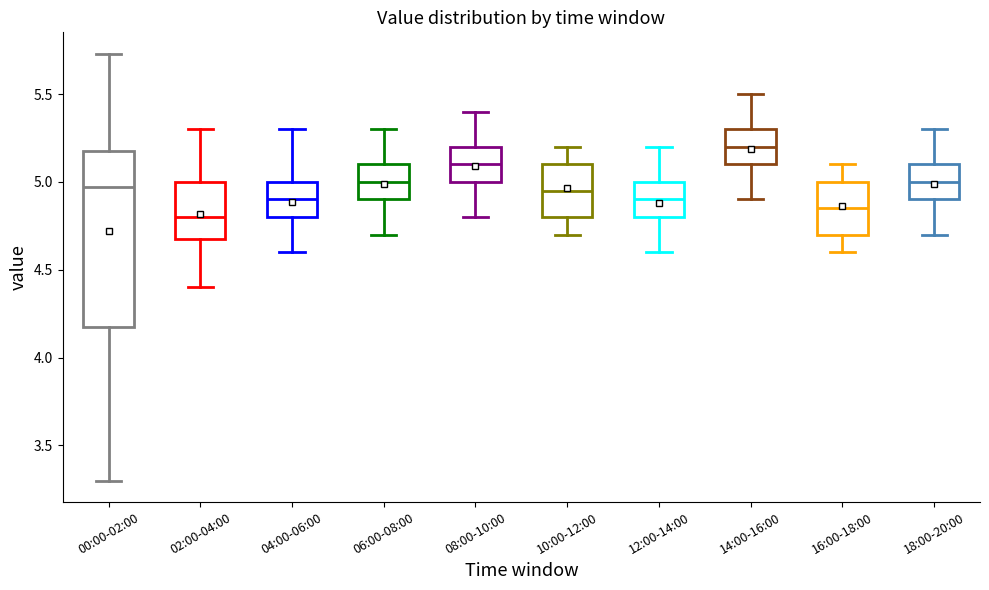

Reading left to right, transcribe this box plot: for each box, give where its median line is, the range the box spans, and where its two whiskers end, as read against the y-axis. The values are not printed on the chart, so give them approximately, as read against the axis.

00:00-02:00: median 4.95, box 4.20 to 5.20, whiskers 3.30 to 5.75
02:00-04:00: median 4.80, box 4.70 to 5.00, whiskers 4.40 to 5.30
04:00-06:00: median 4.90, box 4.80 to 5.00, whiskers 4.60 to 5.30
06:00-08:00: median 5.00, box 4.90 to 5.10, whiskers 4.70 to 5.30
08:00-10:00: median 5.10, box 5.00 to 5.20, whiskers 4.80 to 5.40
10:00-12:00: median 4.95, box 4.80 to 5.10, whiskers 4.70 to 5.20
12:00-14:00: median 4.90, box 4.80 to 5.00, whiskers 4.60 to 5.20
14:00-16:00: median 5.20, box 5.10 to 5.30, whiskers 4.90 to 5.50
16:00-18:00: median 4.85, box 4.70 to 5.00, whiskers 4.60 to 5.10
18:00-20:00: median 5.00, box 4.90 to 5.10, whiskers 4.70 to 5.30